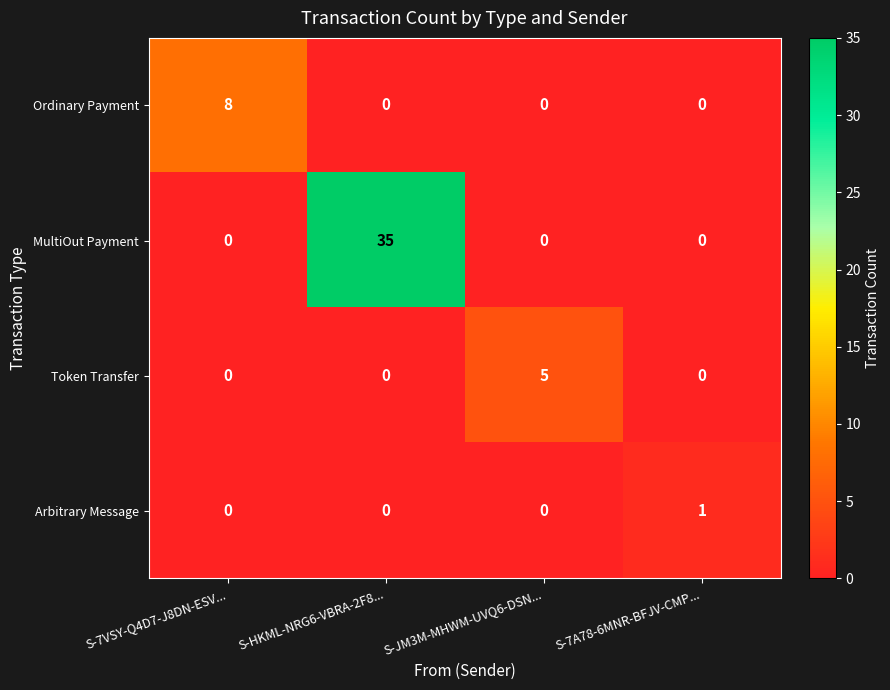

The Ordinary Payment series shows 0 at S-JM3M-MHWM-UVQ6-DSN.... True or false?

True